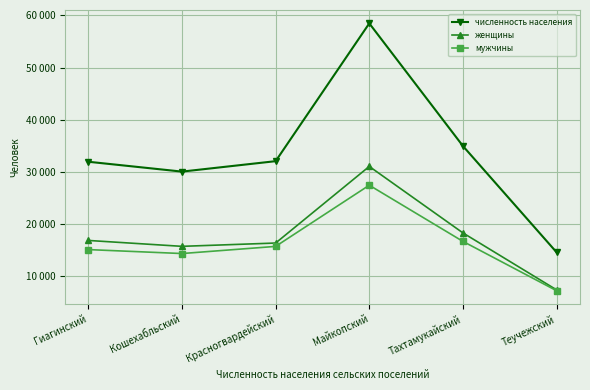

True or false: мужчины has a value of 9516 at Тахтамукайский.

False